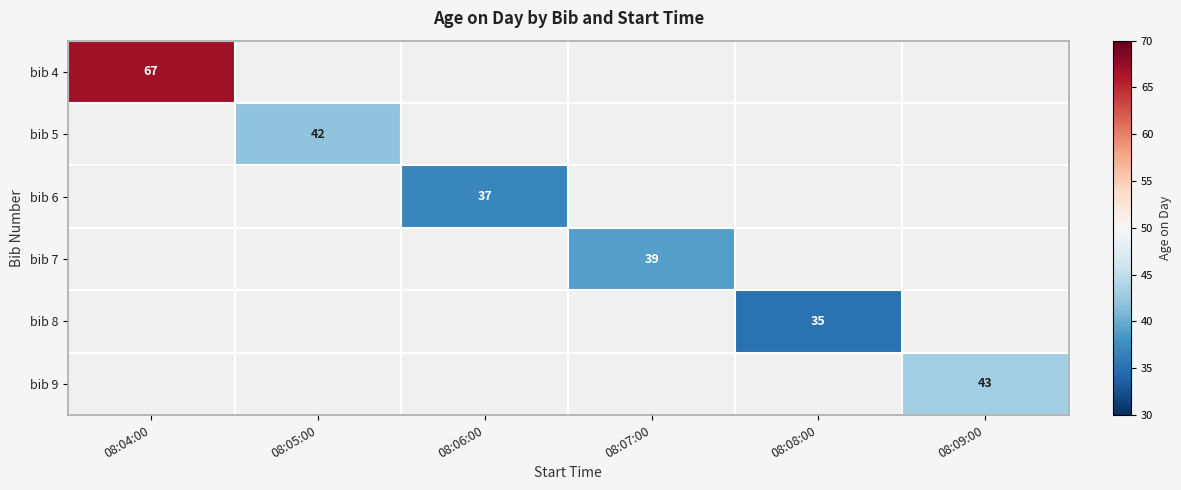

The bib 7 series shows 12 at 08:07:00. True or false?

False